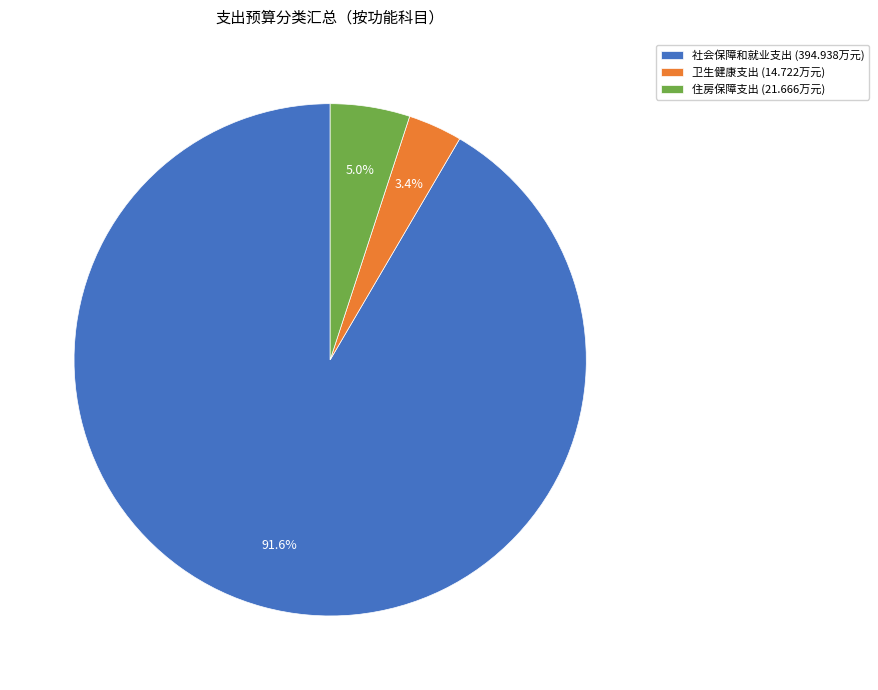

To the nearest percent, what is the combined percentage of 卫生健康支出 and 社会保障和就业支出?

95%